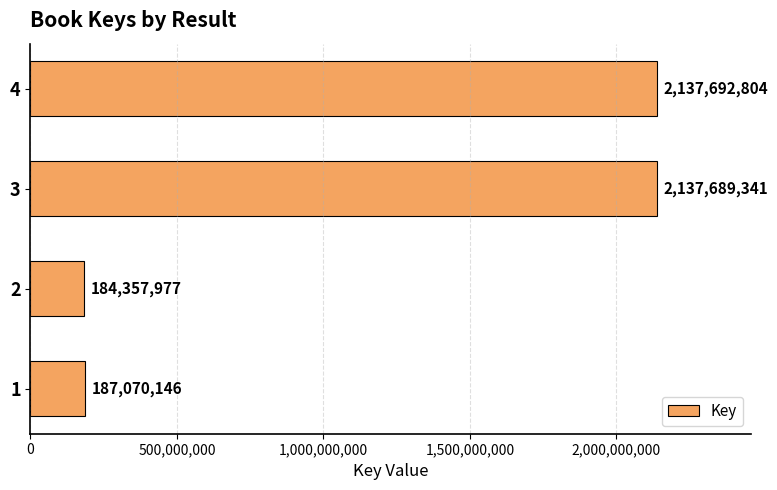

Reading bottom to top, what are all the values shown in this chart?

187070146	184357977	2137689341	2137692804